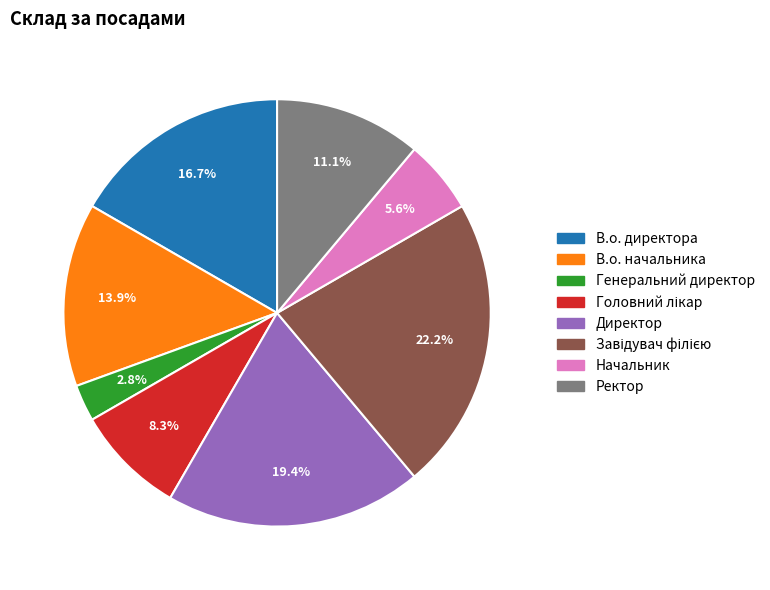

Combined, what portion of the pie is Директор and Начальник?

25.0%